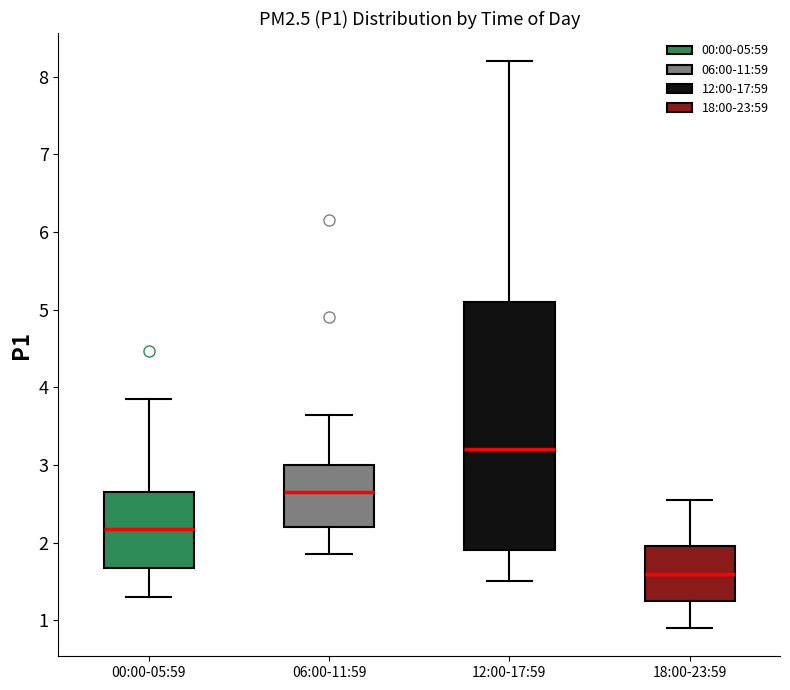

Which box is the tallest, from its lower edge to its upper edge?

12:00-17:59